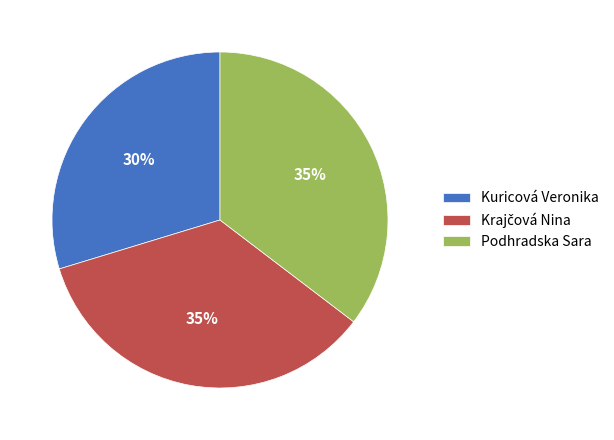

Is it true that Podhradska Sara is 35% of the pie?

True